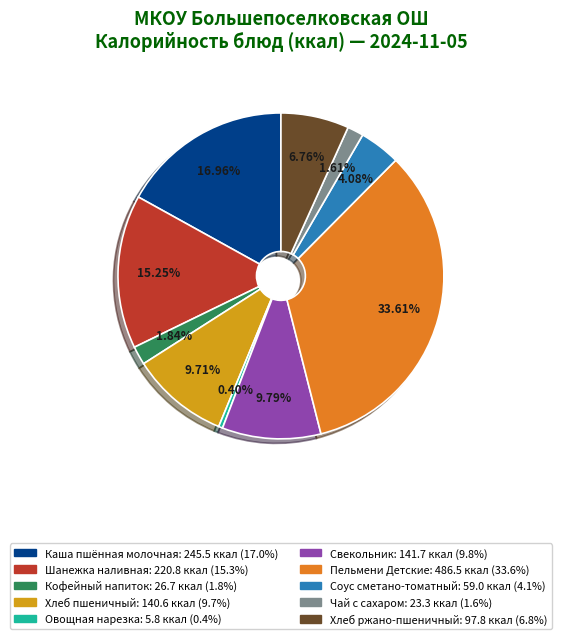

To the nearest percent, what is the average slice percentage?

10%